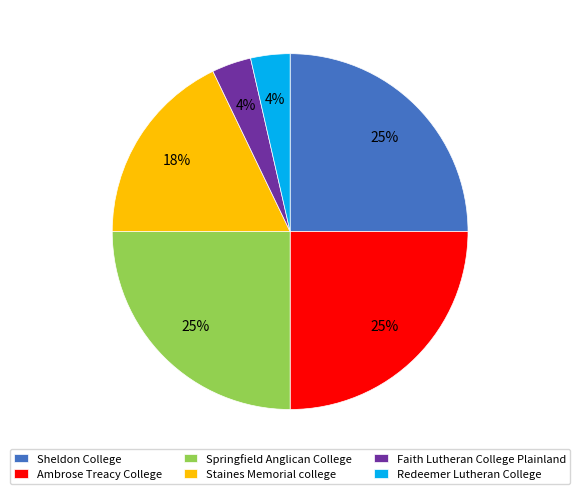

How many slices are in this pie chart?

6